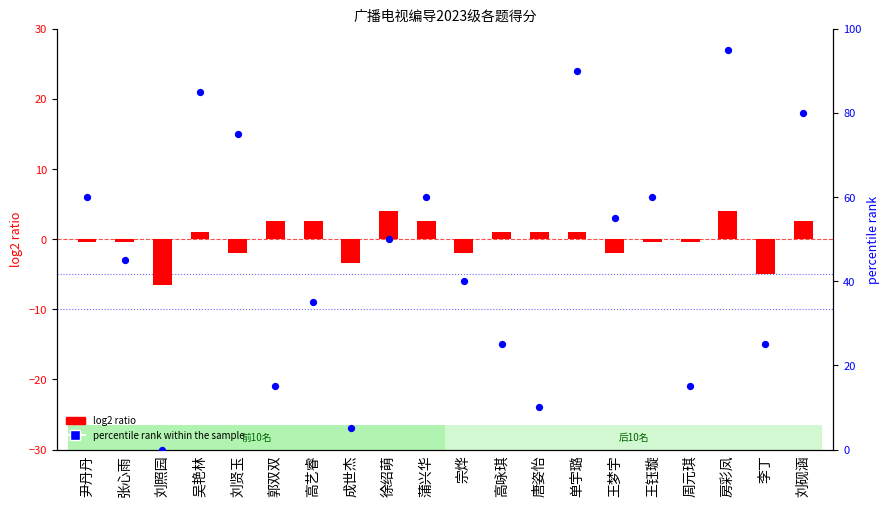

At how many categories does at least one series exceed 4?

19